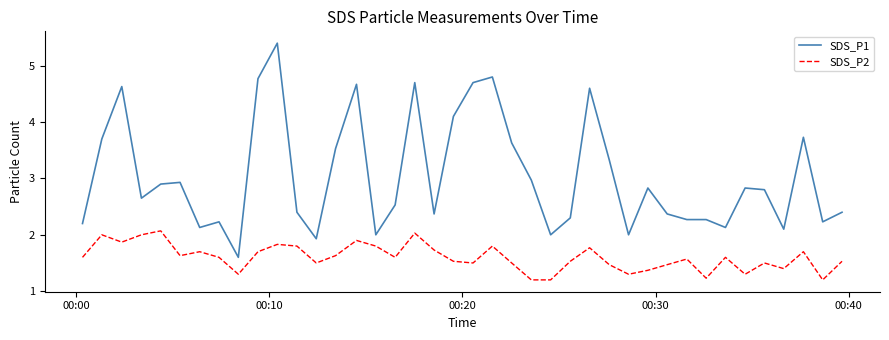

Rank the series by their maximum value, from lowest to highest.

SDS_P2, SDS_P1